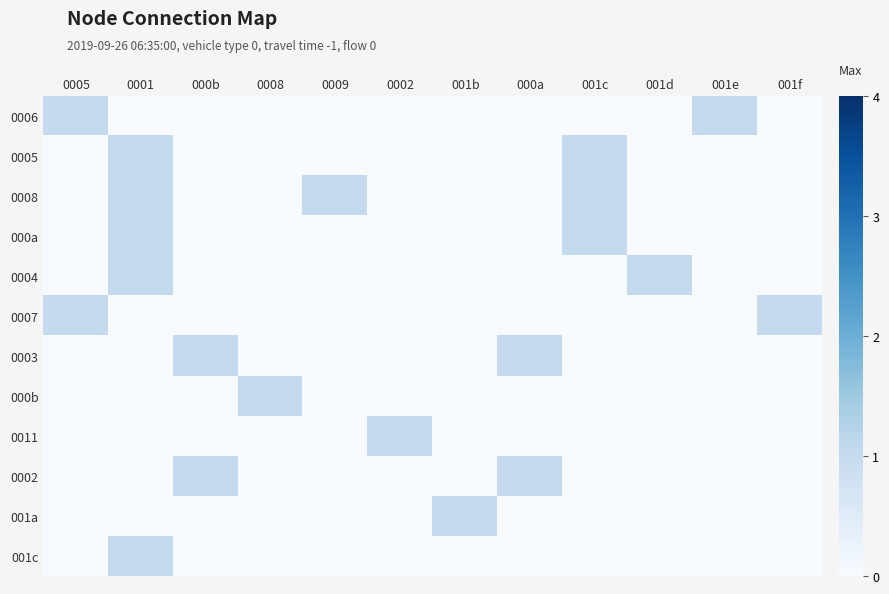

How many categories are shown in the chart?

12